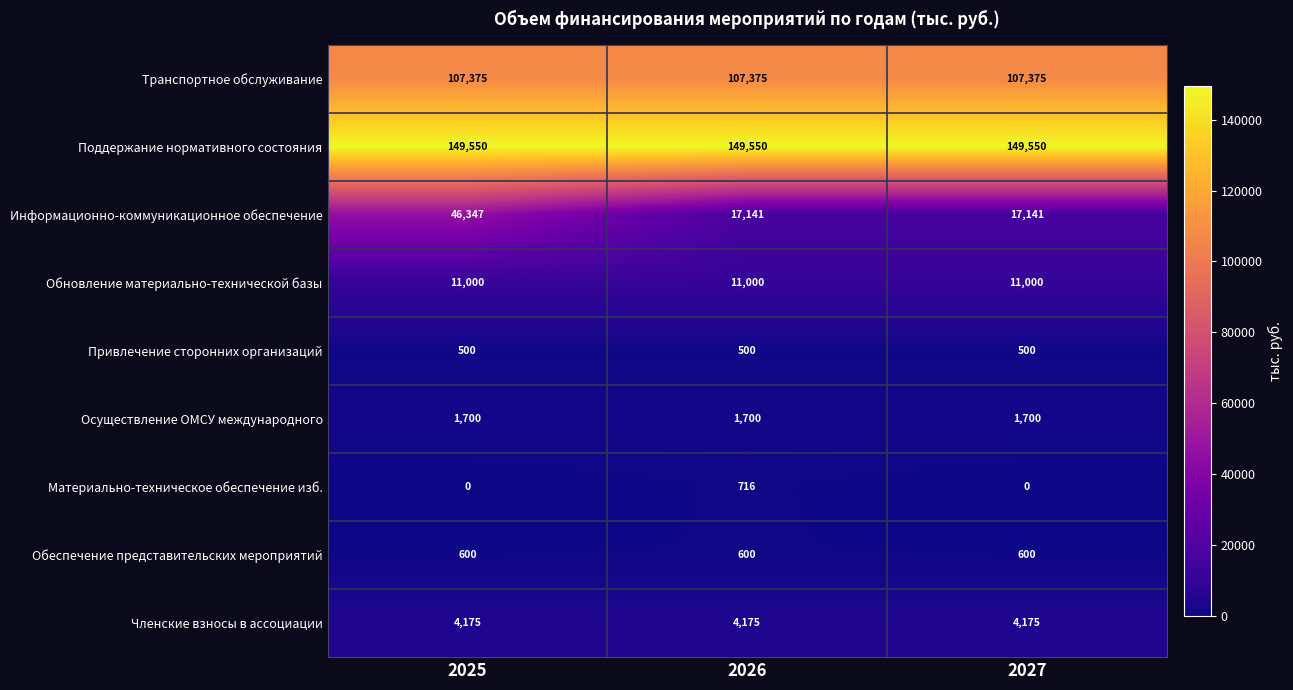

What is the minimum value for Информационно-коммуникационное обеспечение?

17141